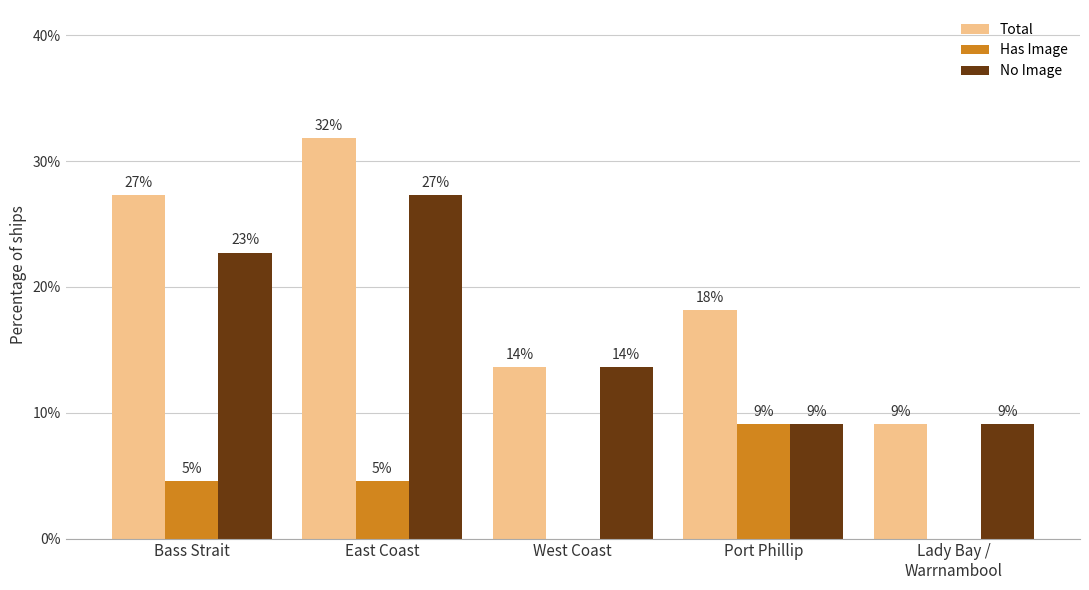

At which label is Has Image closest to 4?

Bass Strait